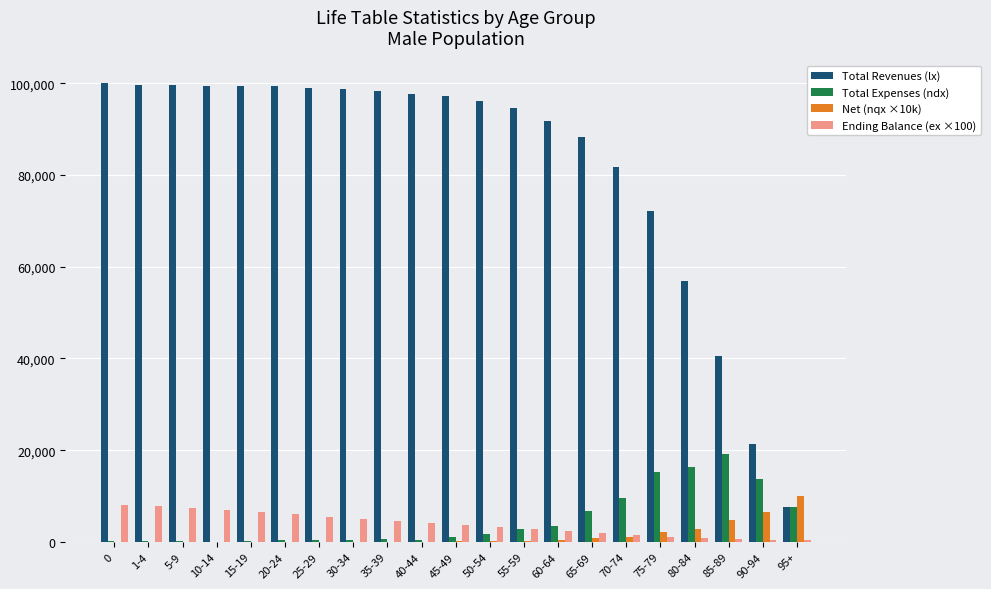

How many groups of bars are there?

21